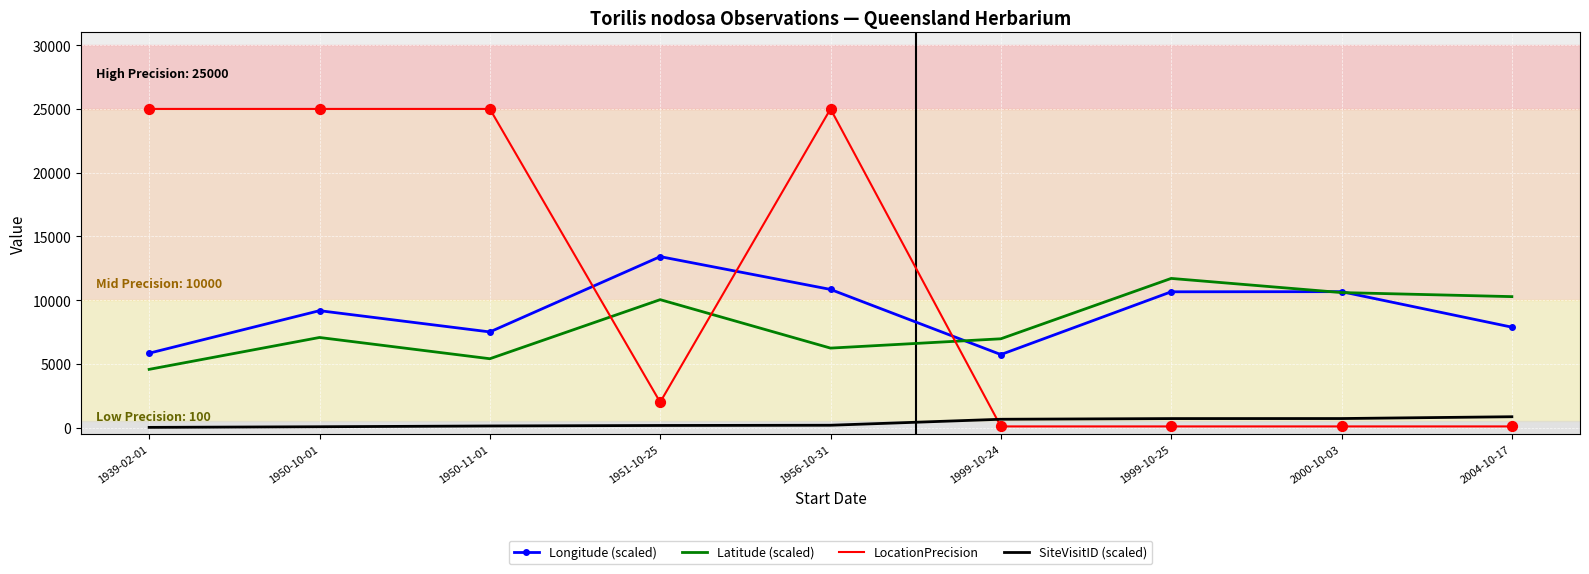

Is the value of Latitude (scaled) at 1951-10-25 greater than the value of LocationPrecision at 2000-10-03?

Yes